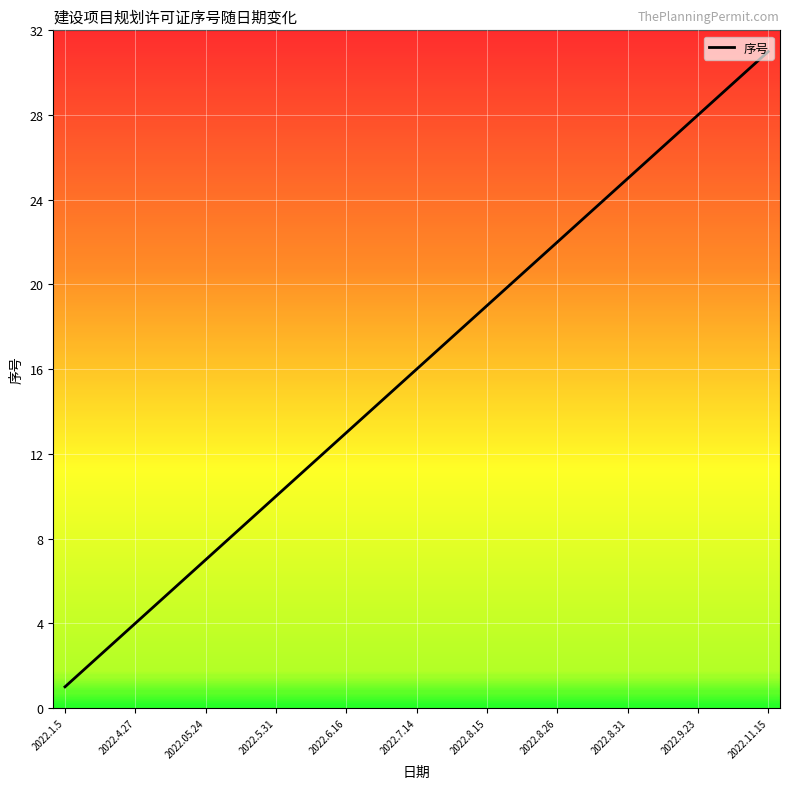

What is the maximum value shown in the chart?

31